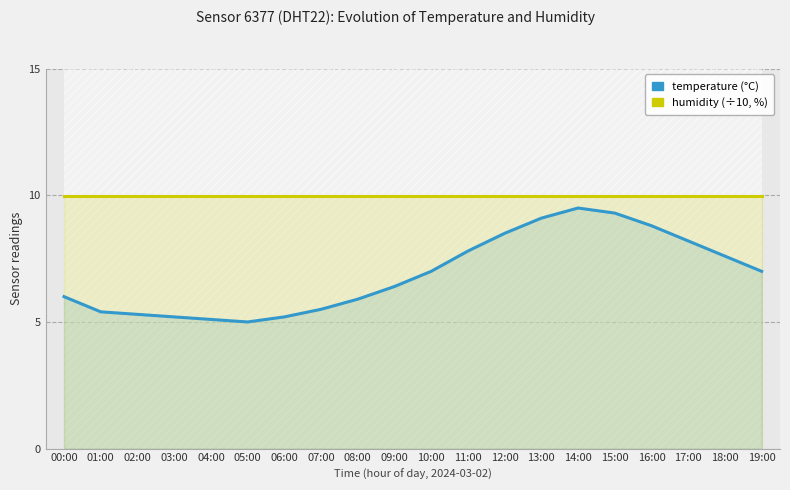

What is the total value across all series at 00:00?

16.0